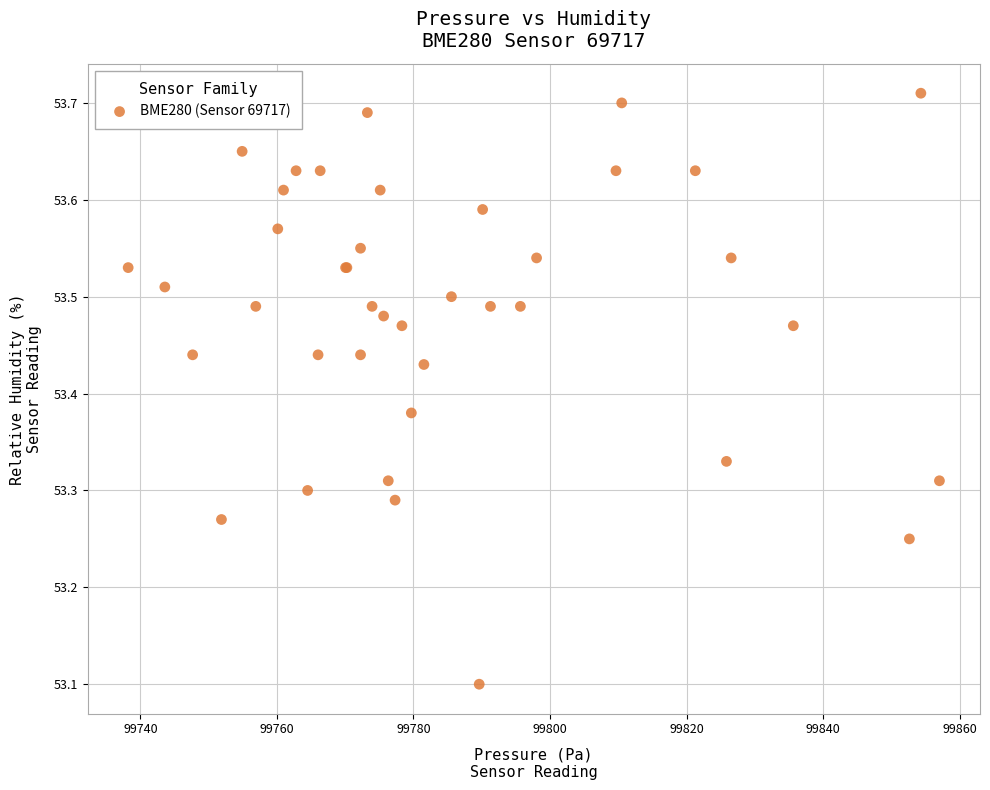

What Y value in the scatter plot is closest to 53?

53.1